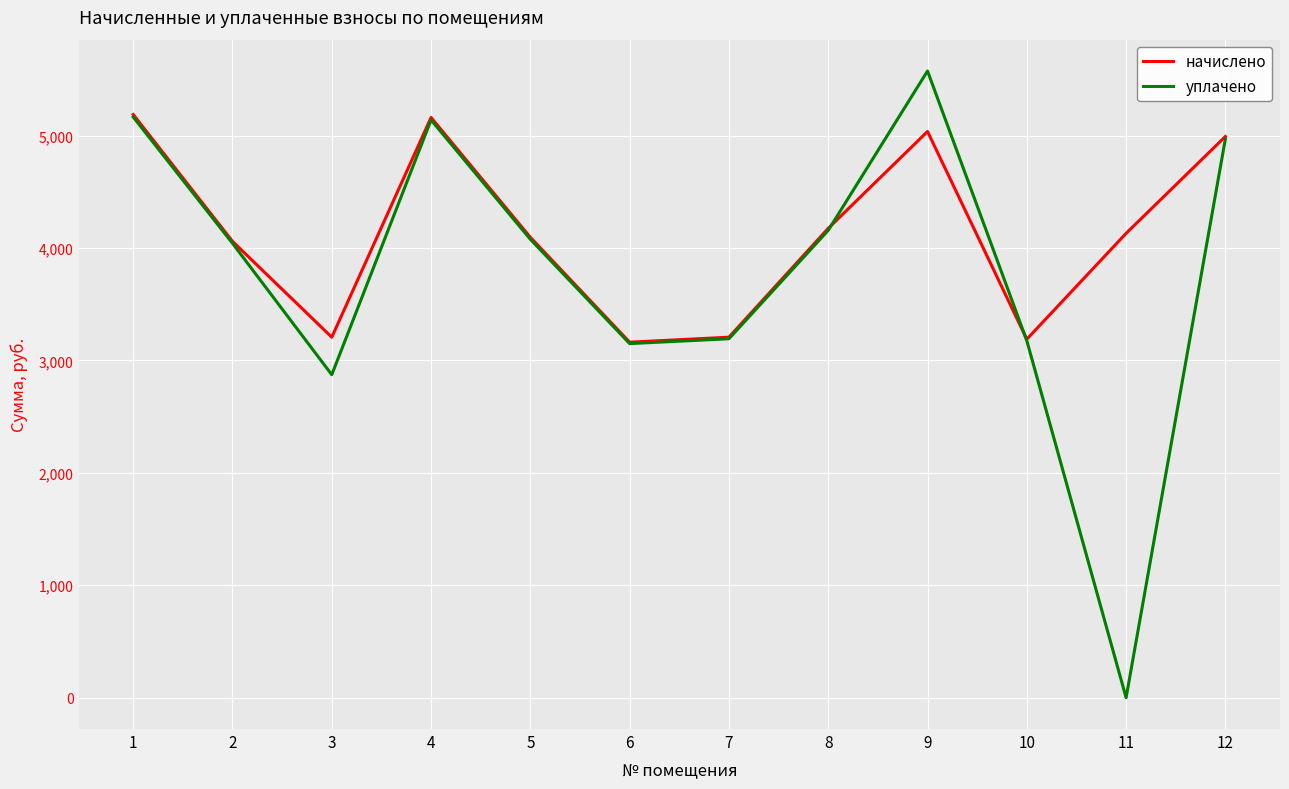

At which category is the sum across all series the highest?

9